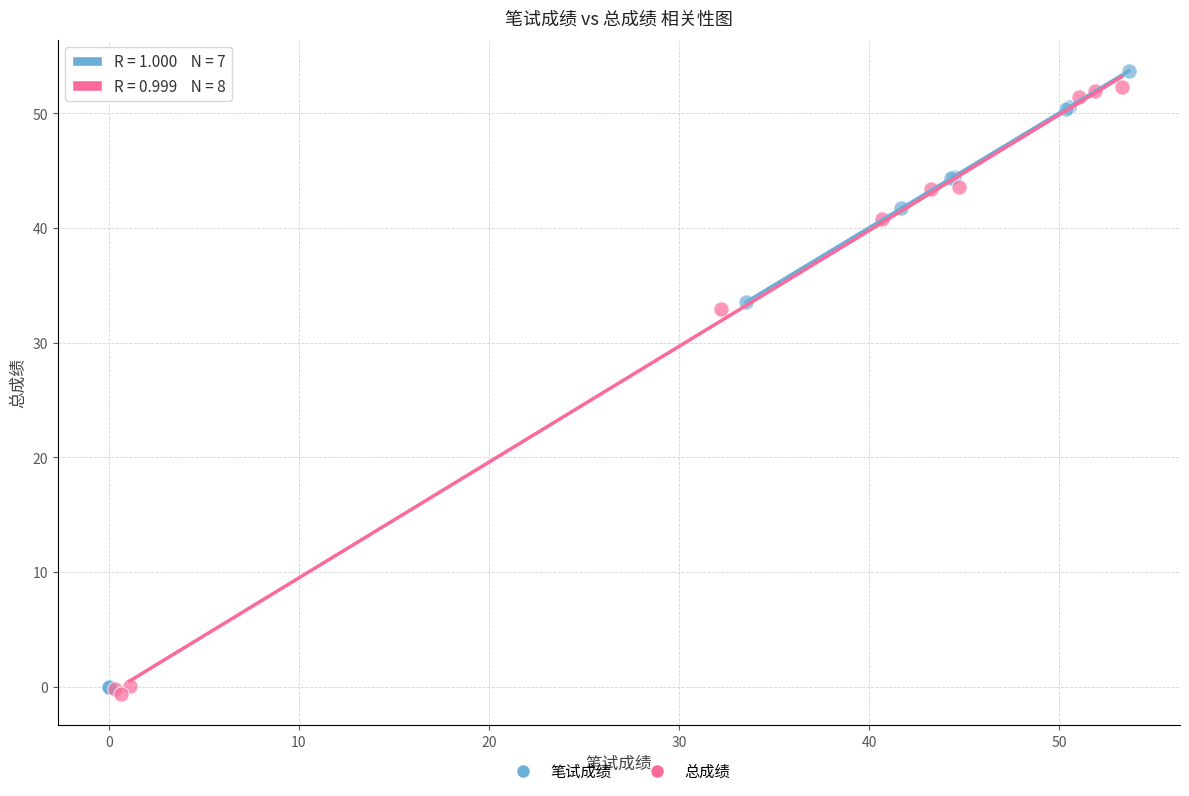

Which series has the widest spread of Y values?

笔试成绩